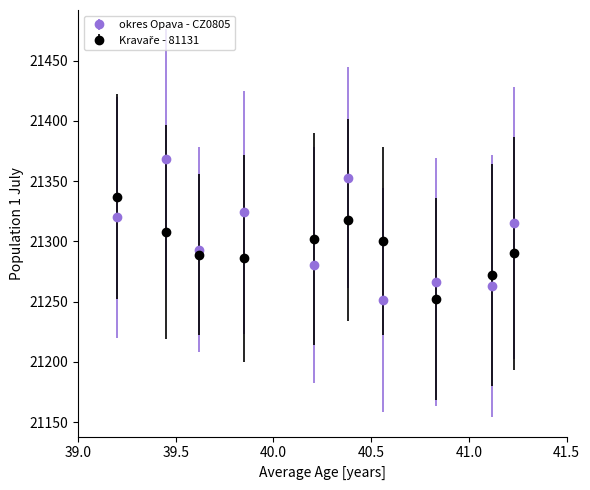

Which series has the largest range (max minus min)?

okres Opava - CZ0805